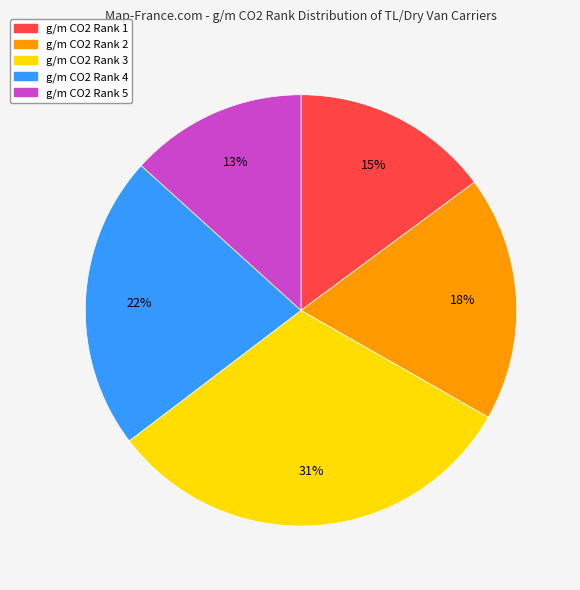

Is there any slice that represents more than half of the pie?

No